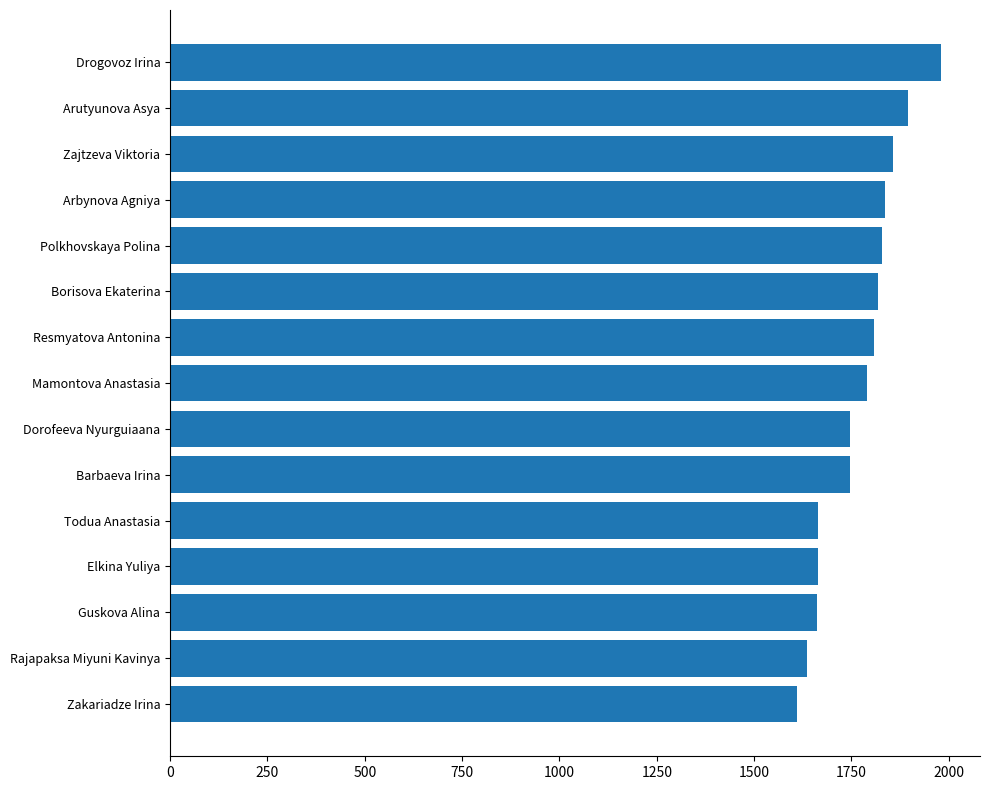

What value does the data have at Dorofeeva Nyurguiaana, to the nearest 5?

1745